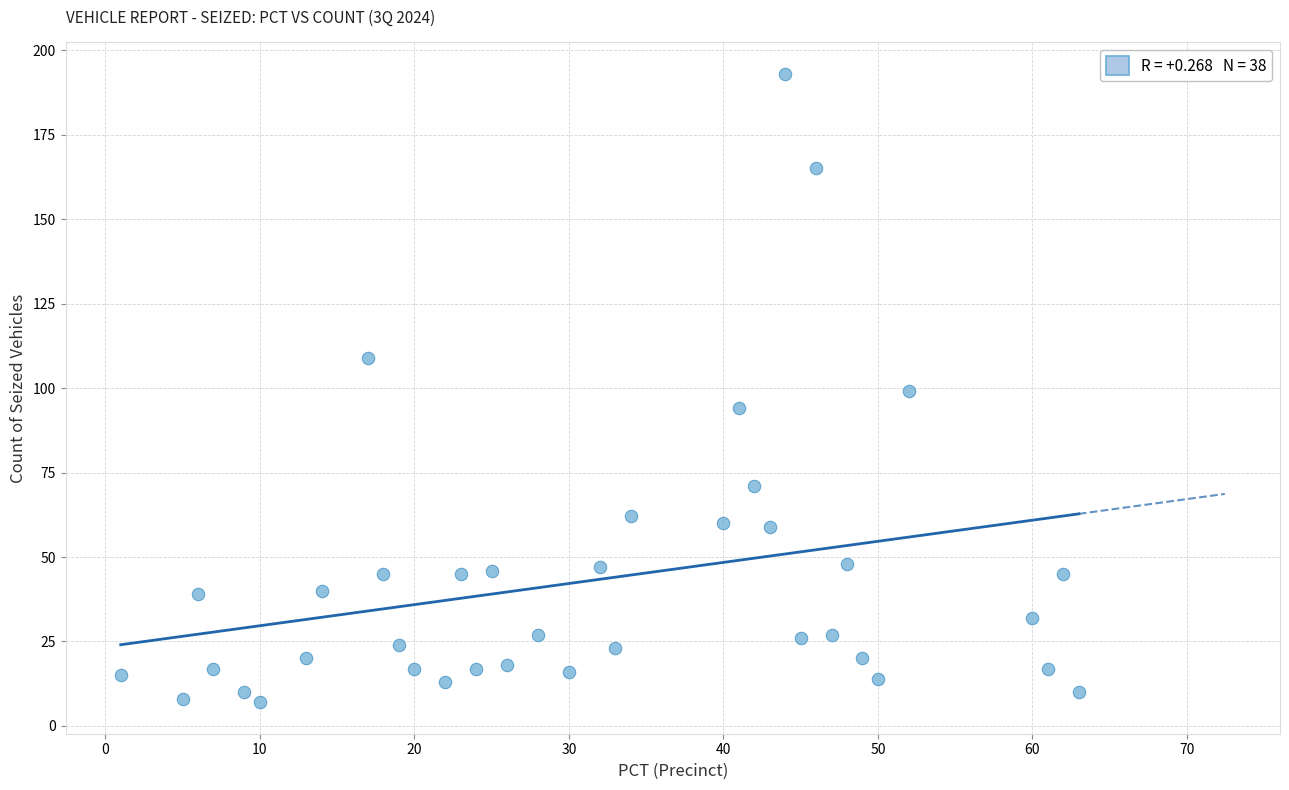

What is the range of X values (max minus min)?

62